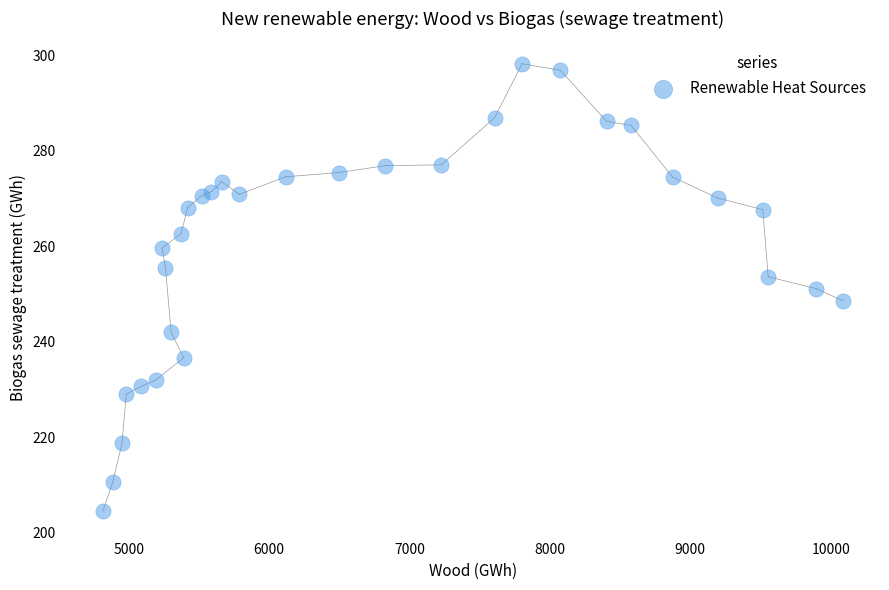

What is the range of Y values (max minus min)?

93.8